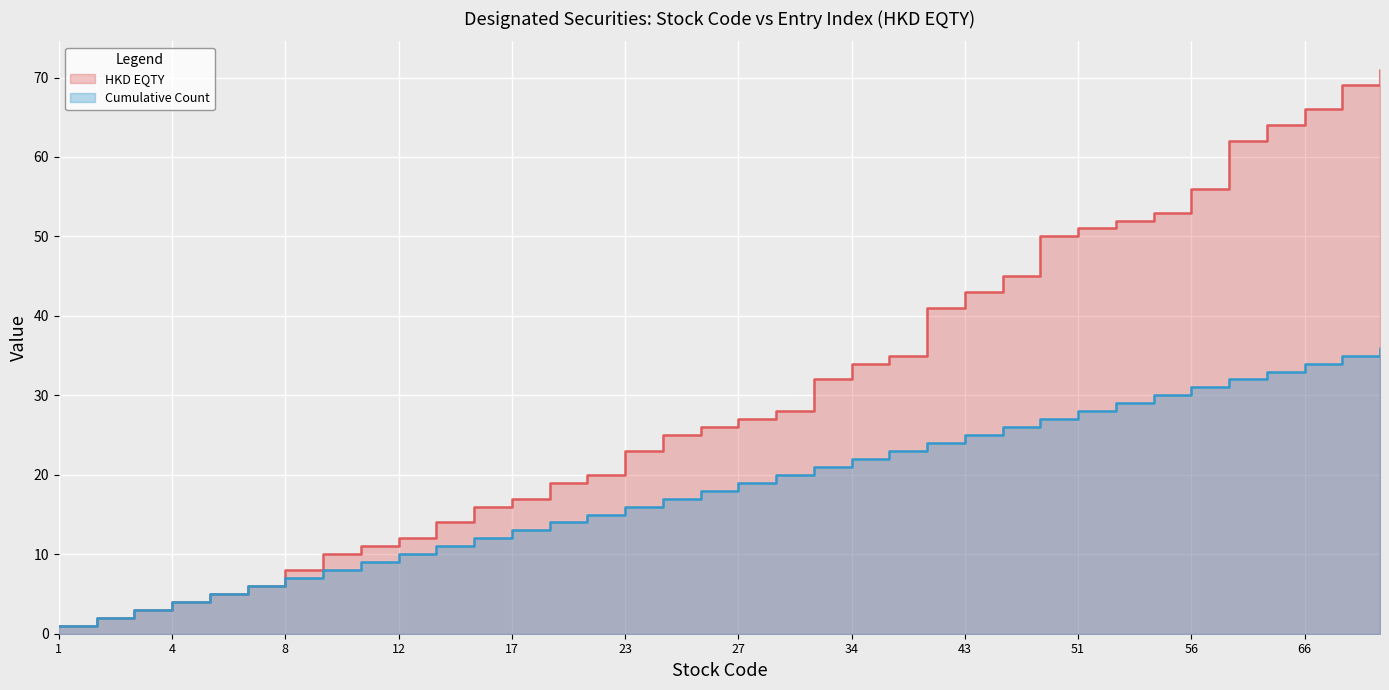

Which series has the largest total across all categories?

HKD EQTY